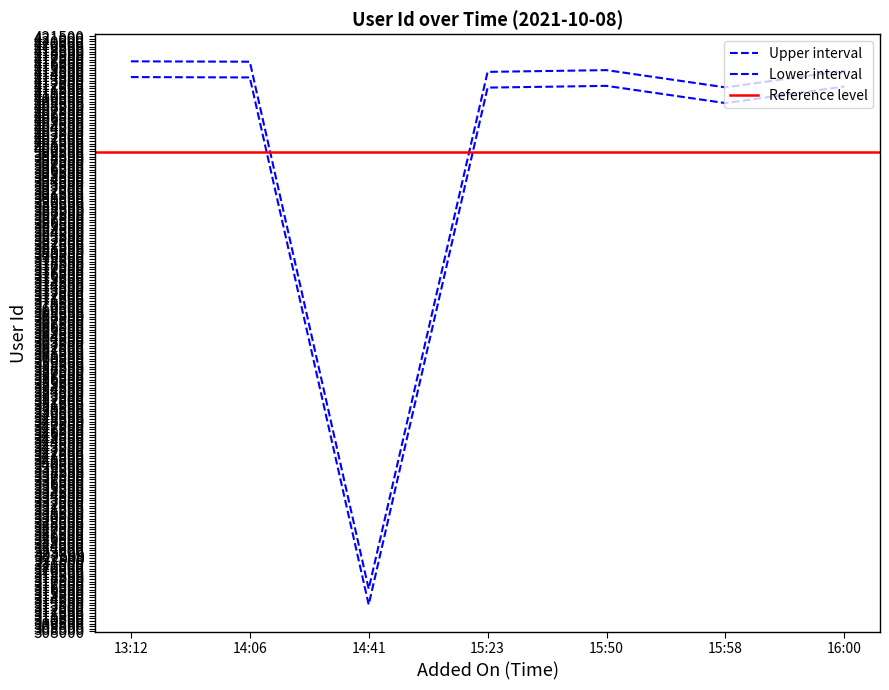

Does the chart display data point markers on the line(s)?

No